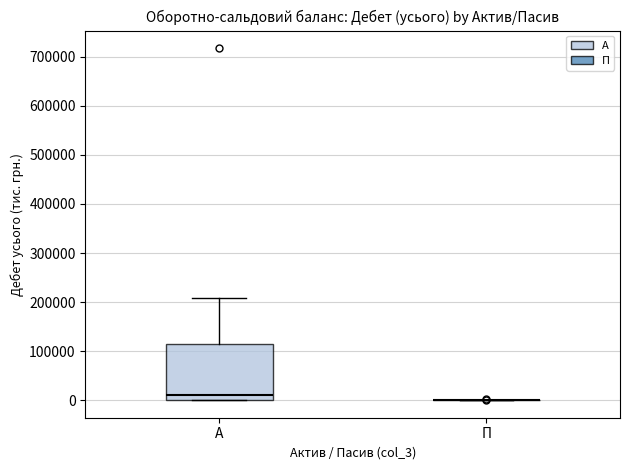

Reading left to right, transcribe this box plot: for each box, give where its median line is, the range the box spans, and where its two whiskers end, as read against the y-axis. The values are not printed on the chart, so give them approximately, as read against the axis.

А: median 10000, box 0 to 110000, whiskers 0 to 210000
П: box collapsed to a line at 0, whiskers 0 to 0